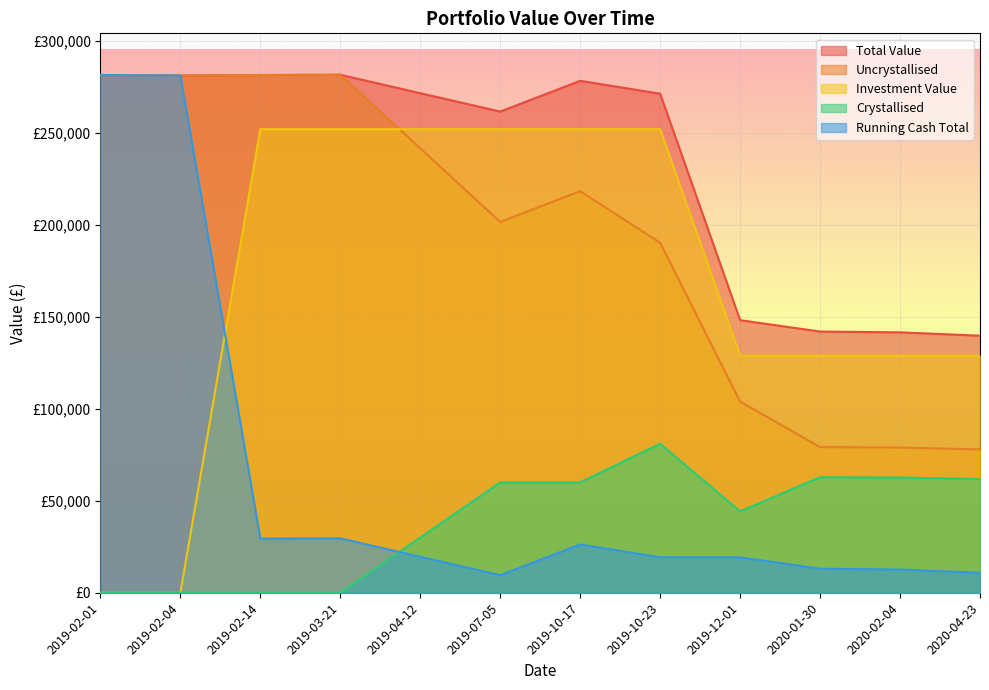

What is the average value of the Running Cash Total series?

62676.5